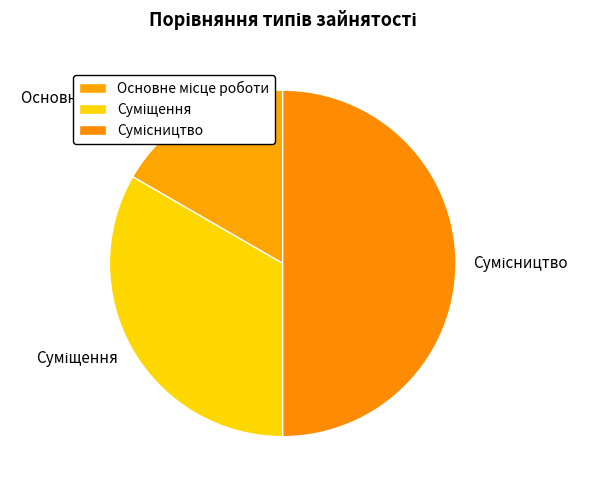

Count the number of slices in the pie.

3